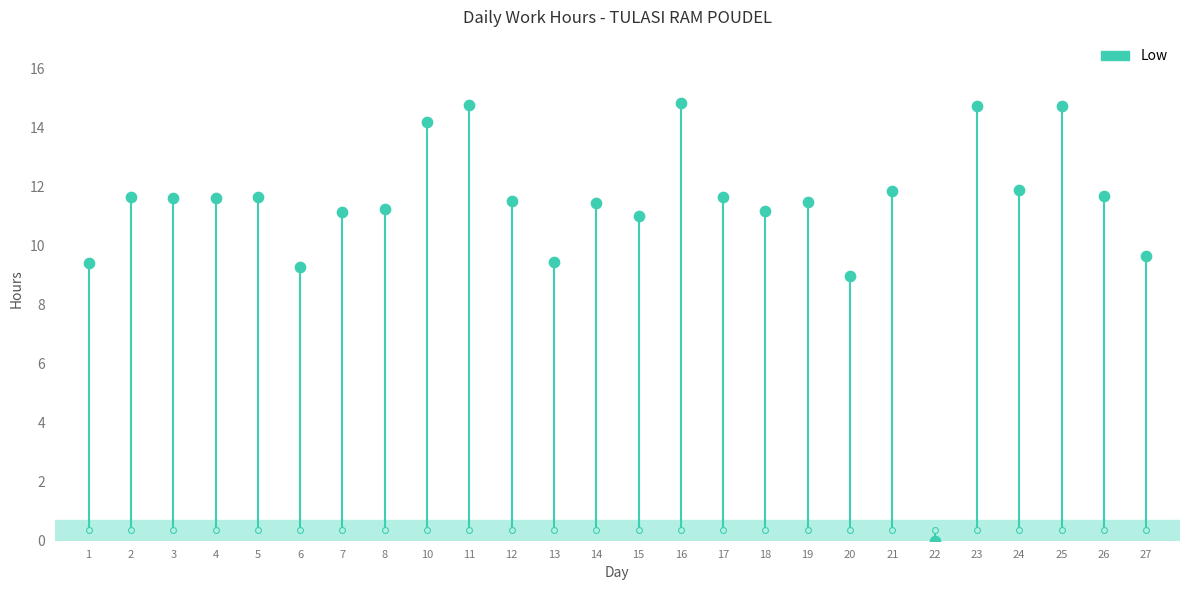

Which has a higher value, 2 or 21?

21